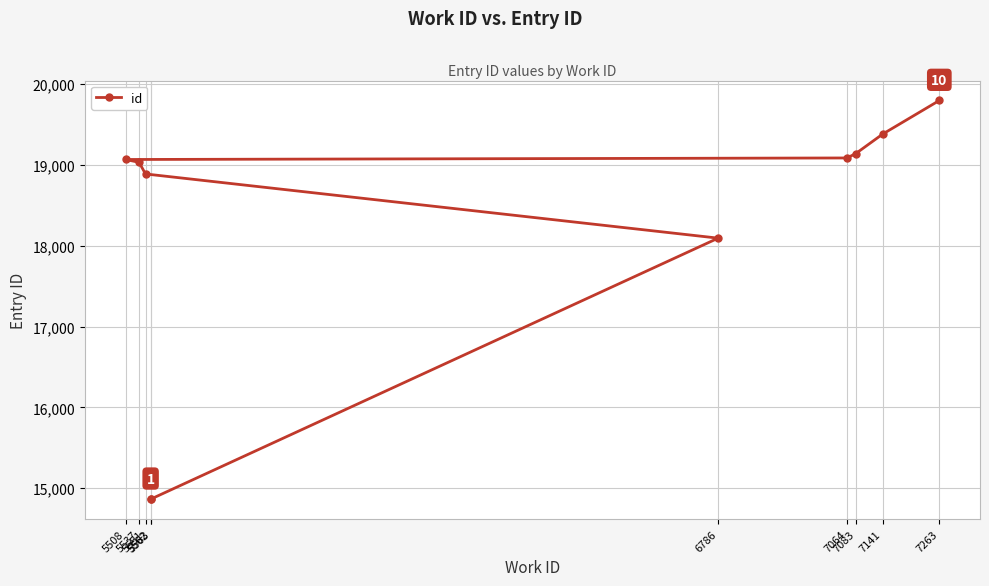

Is it true that the value at 5537 is 27025?

False